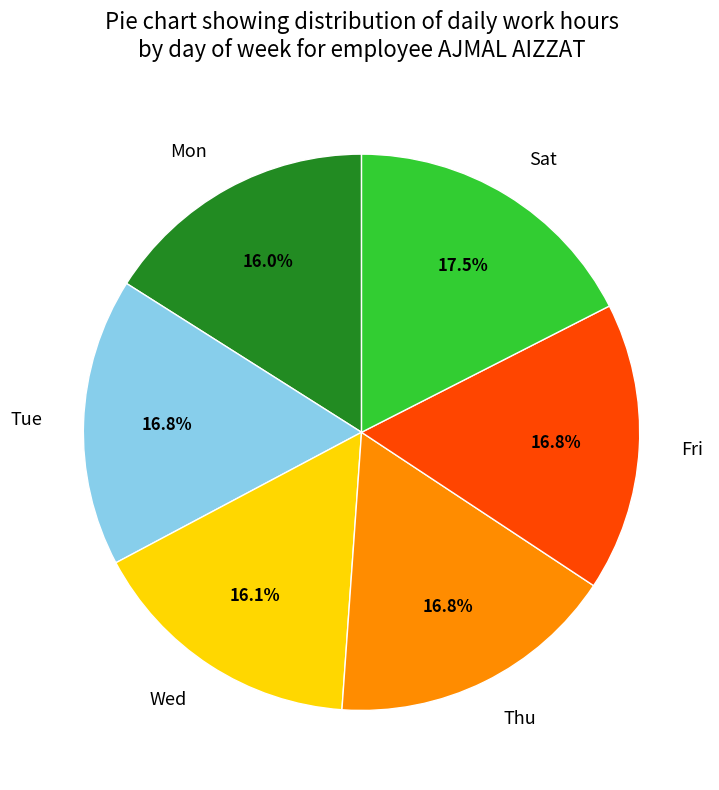

True or false: Sat accounts for 24% of the total.

False